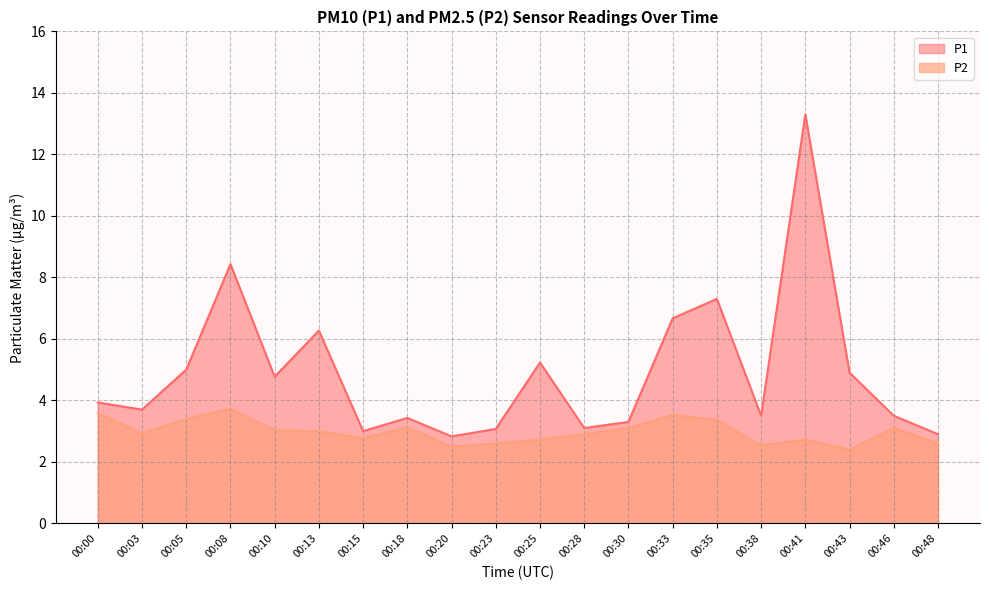

The P1 series shows 6.3 at 00:13. True or false?

True